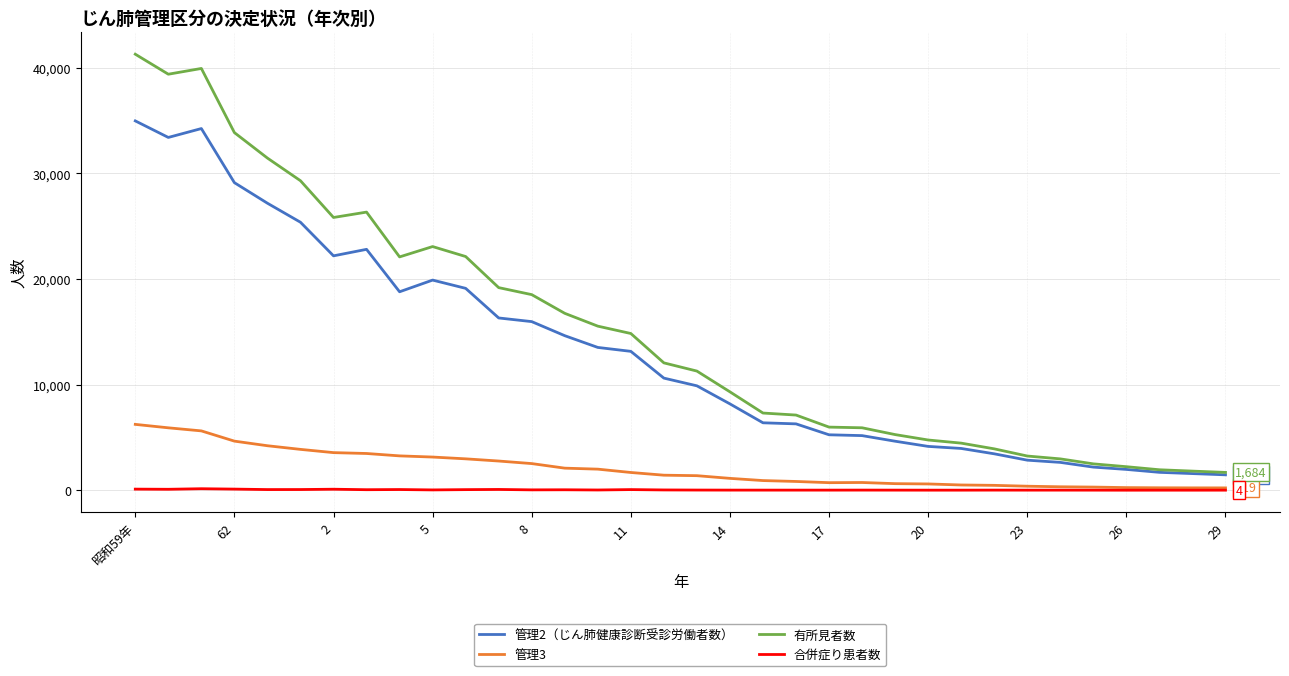

True or false: 合併症り患者数 has more than 1 points higher than both neighbors.

True